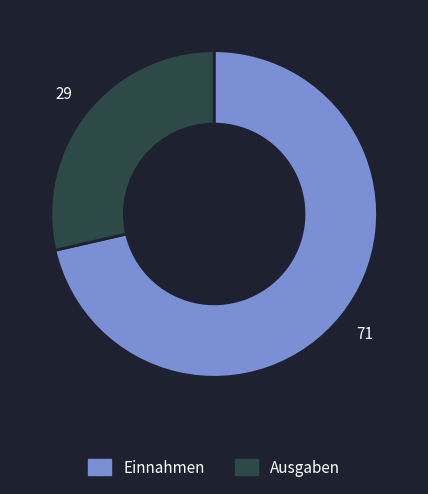

What is the ratio of the value at Ausgaben to the value at Einnahmen?

0.4